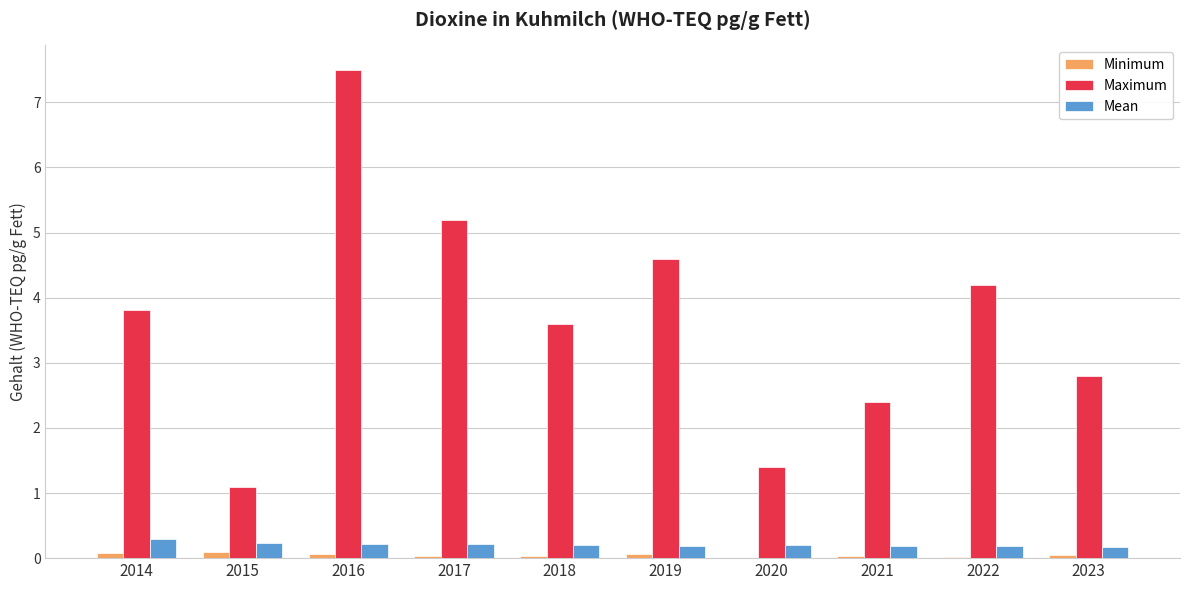

At which label does Maximum first exceed 3?

2014